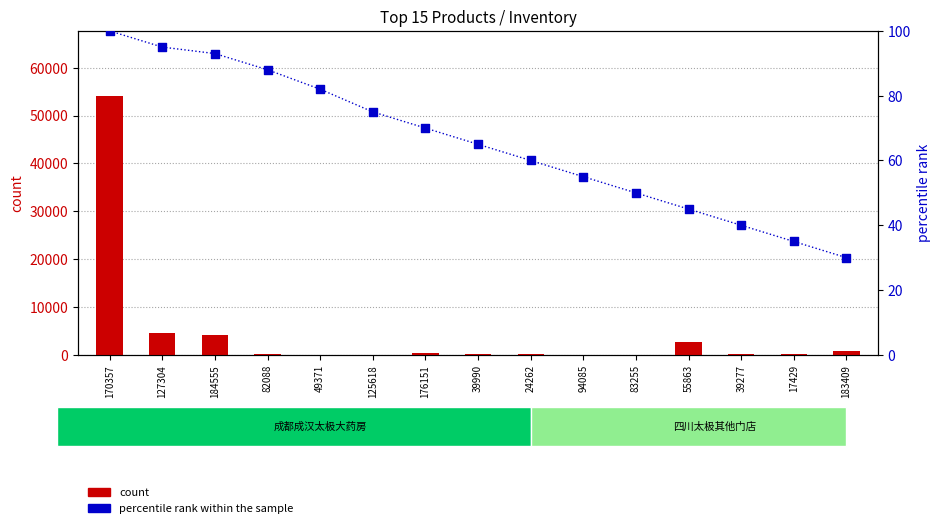

What are all the series names shown in the legend?

count, percentile rank within the sample